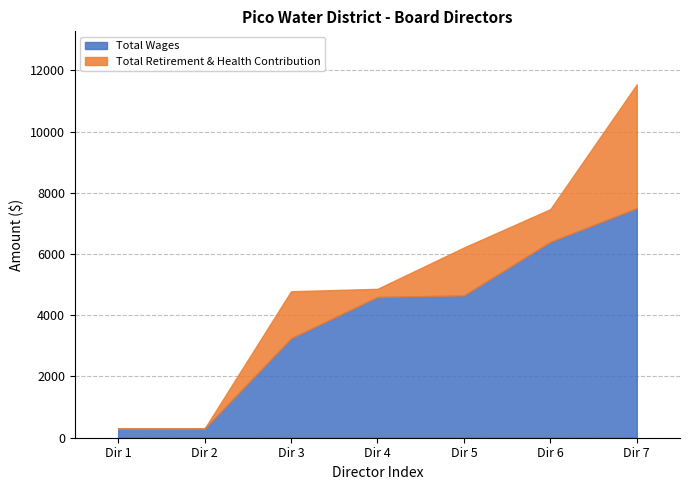

Rank the series at 3250 from lowest to highest value.

Total Retirement & Health Contribution, Total Wages